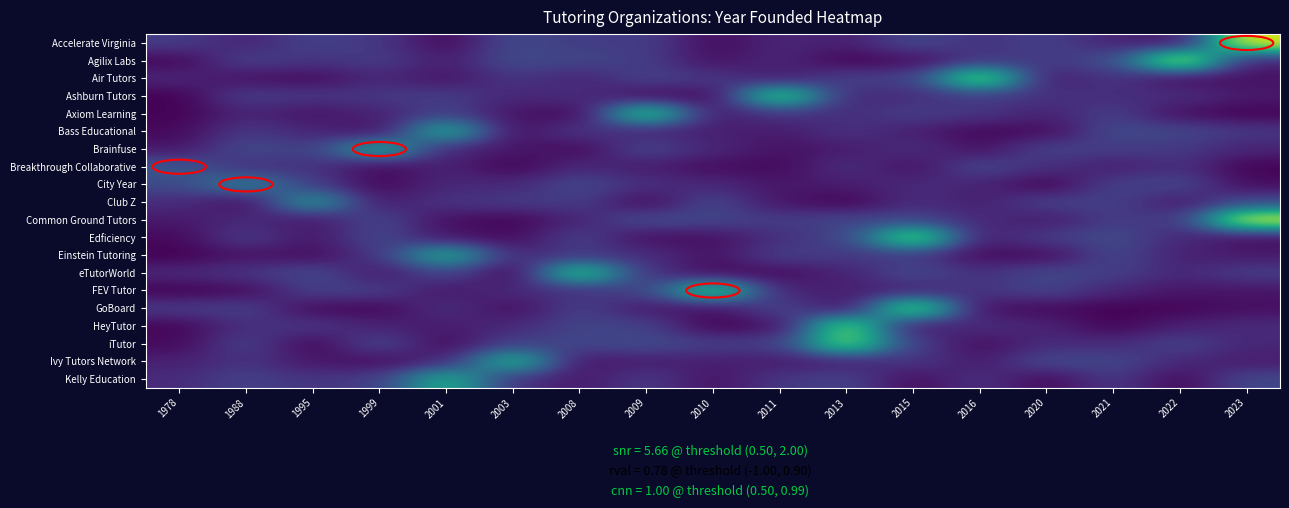

What is the spread (max minus min) of values at 2021?

14.3